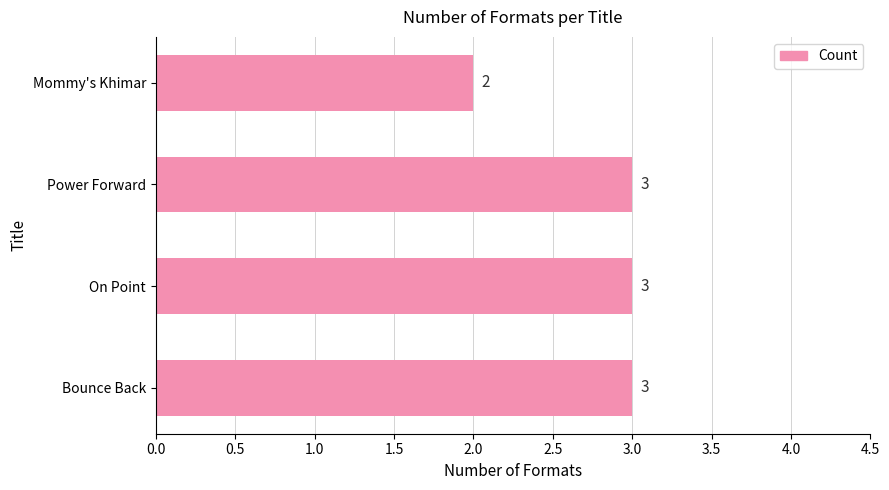

How many values are below 3?

1